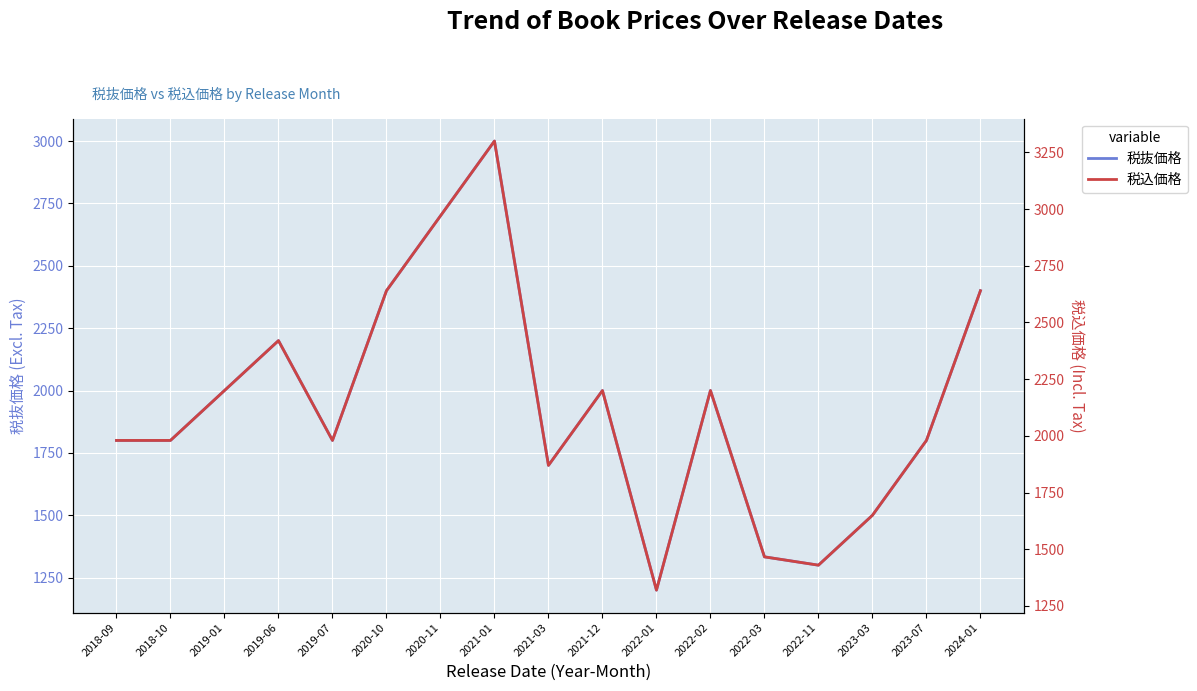

At which category is the sum across all series the highest?

2021-01